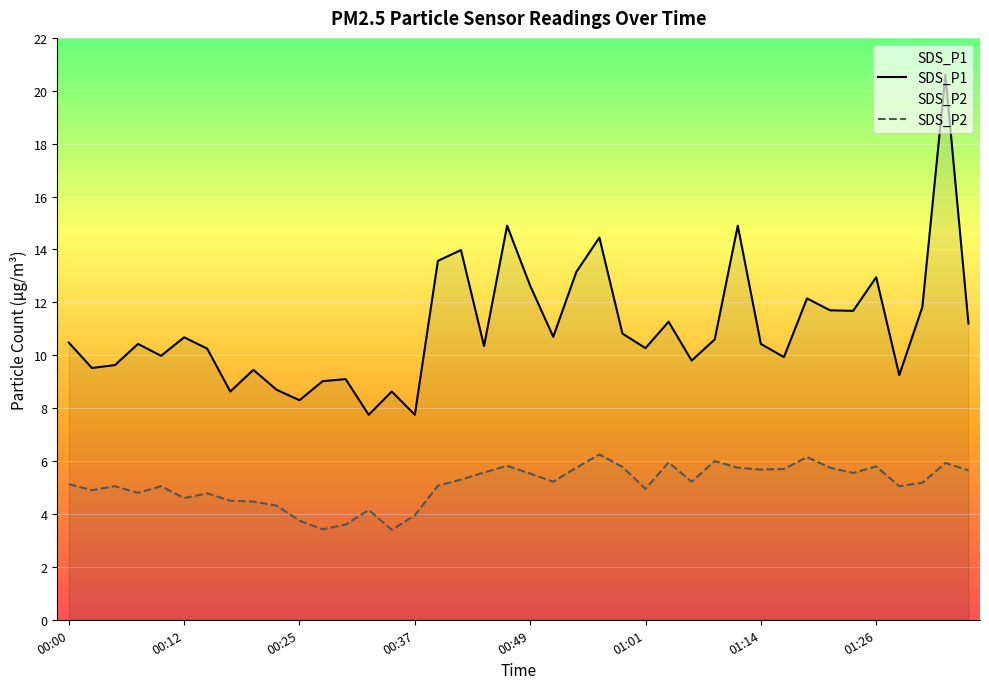

What is the approximate value of SDS_P1 at 36?

9.2